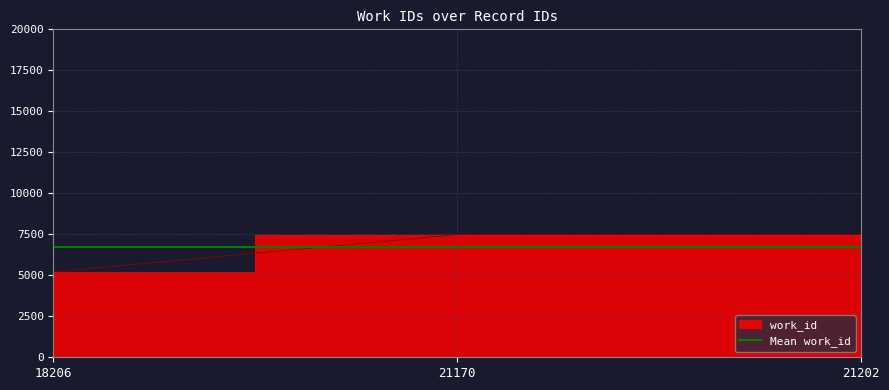

Reading left to right, list all the values displayed in this chart.

18206=5206	21170=7486	21202=7486